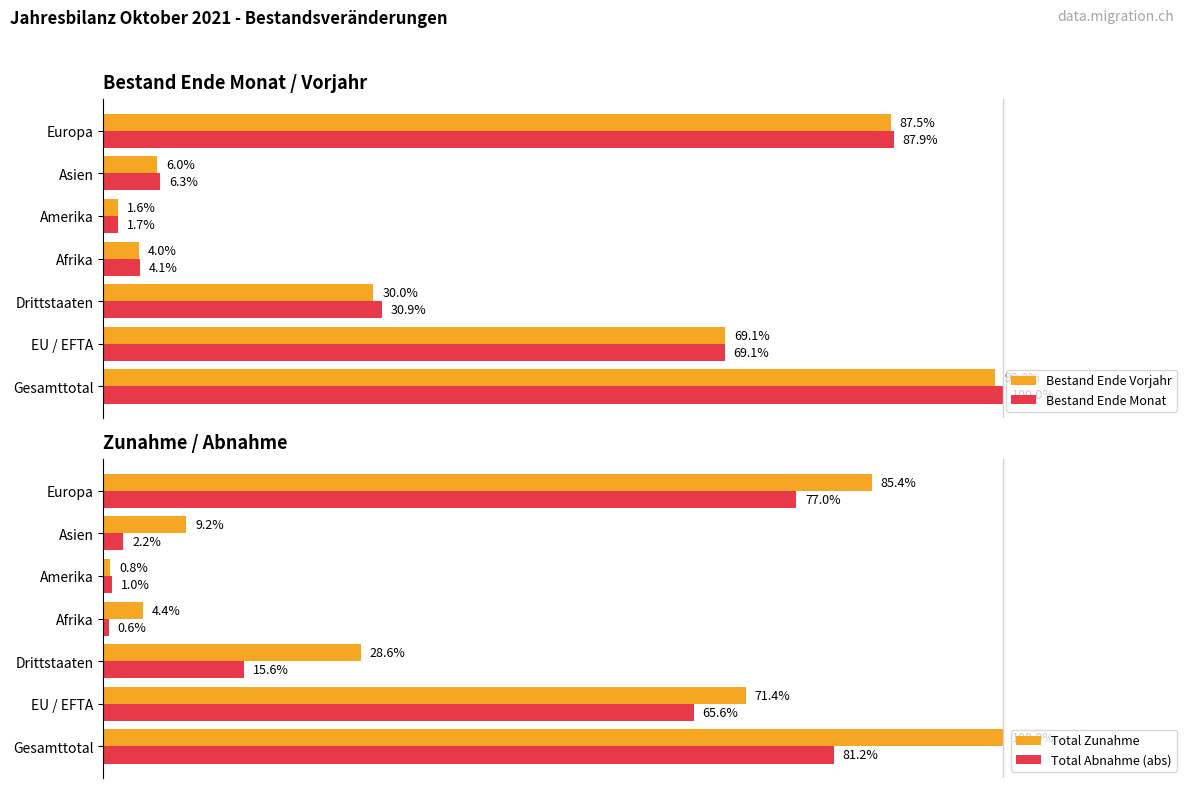

What are all the series names shown in the legend?

Bestand Ende Vorjahr, Bestand Ende Monat, Total Zunahme, Total Abnahme (abs)